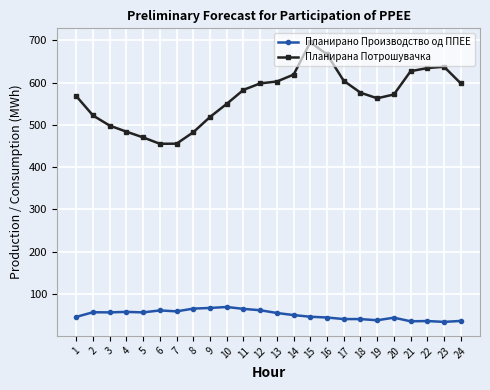

What is the sum of the Планирана Потрошувачка values at 21 and 2?

1149.6